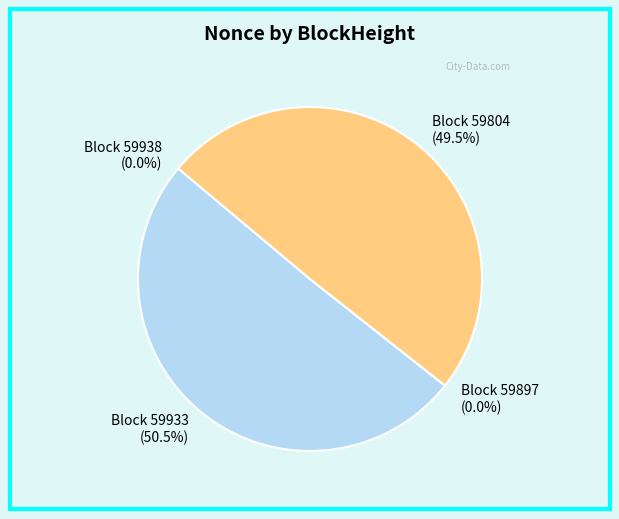

Is it true that 59938 is 5% of the pie?

False